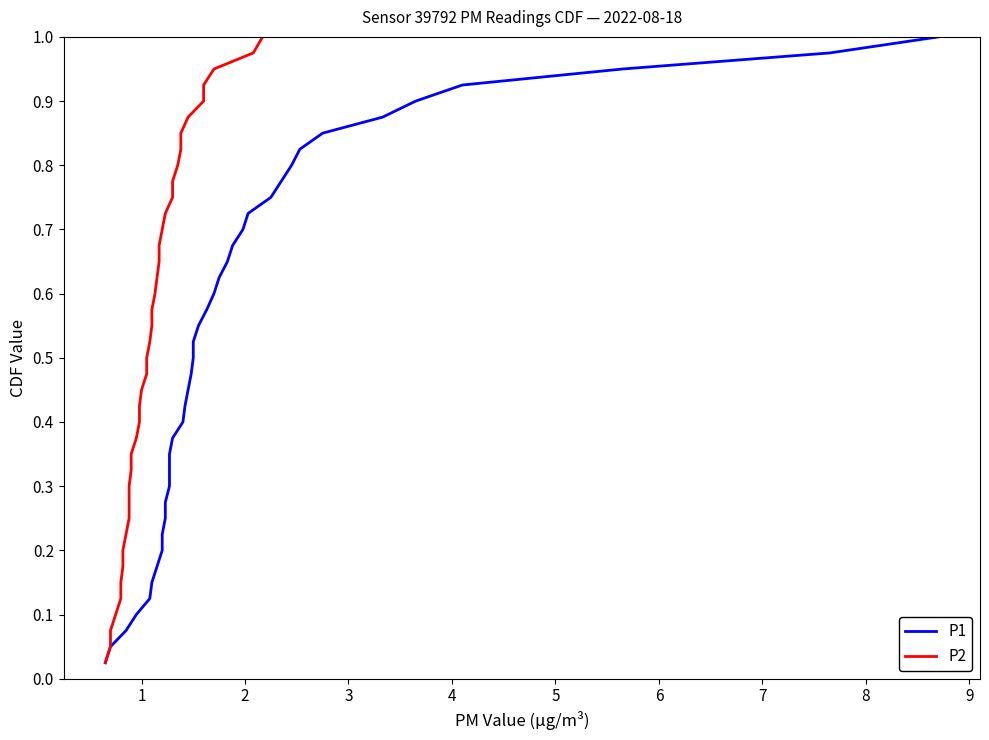

Is it true that P2 equals 0.9 at 20?

False